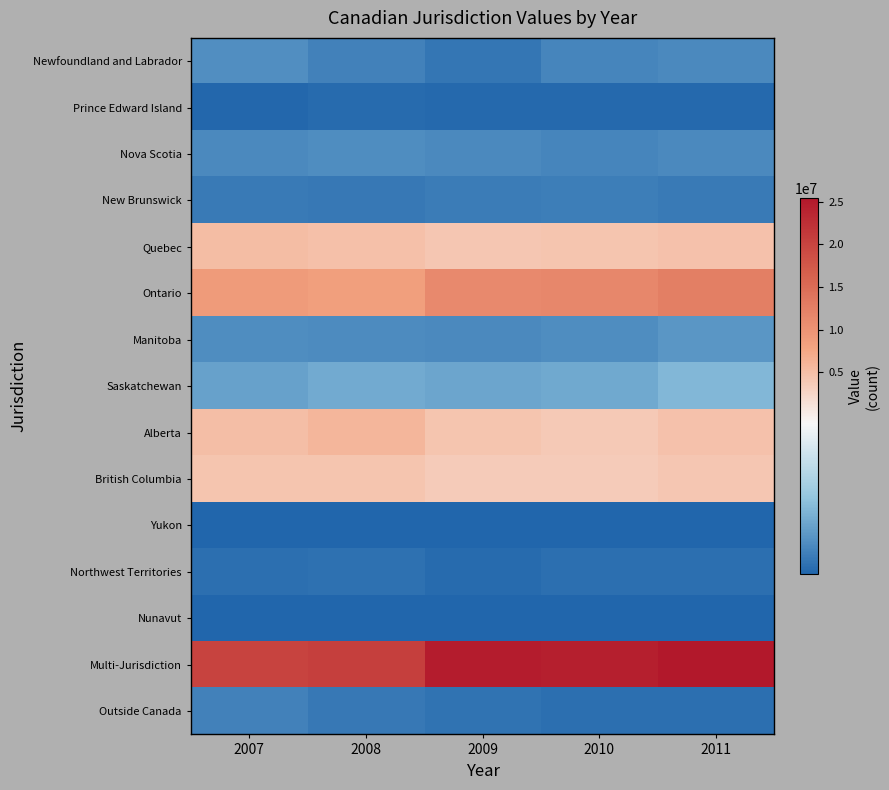

What is the total value across all series at 2009?

51016316